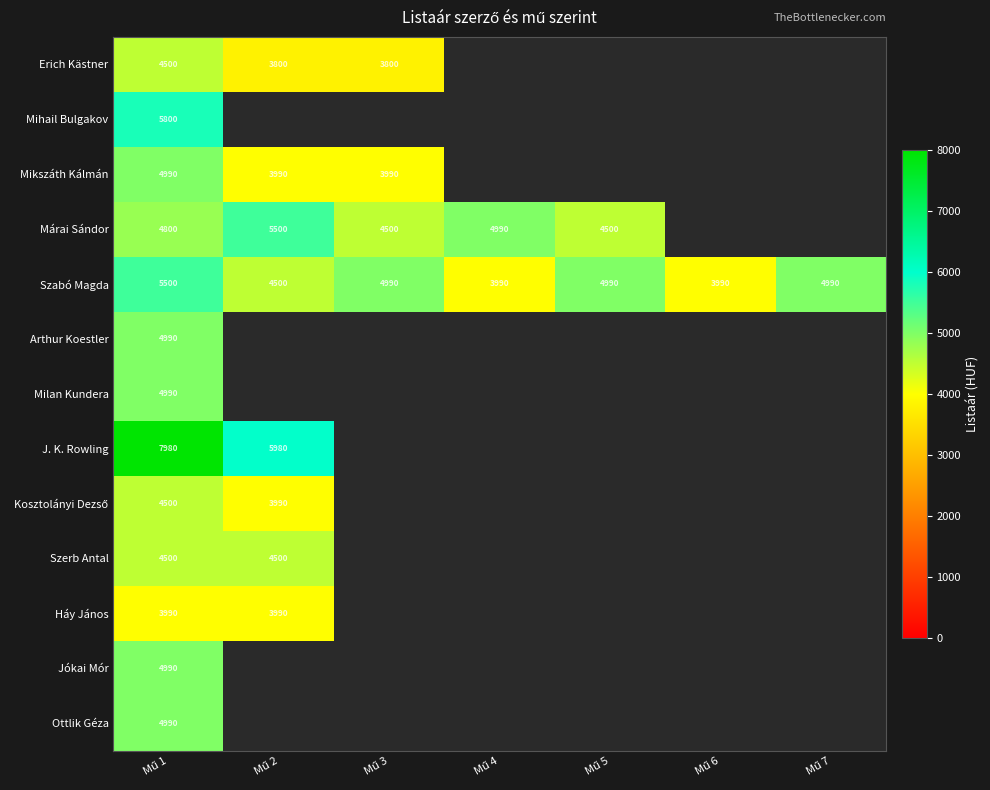

What is the approximate value of Mihail Bulgakov at Mű 1, to the nearest 50?

5800